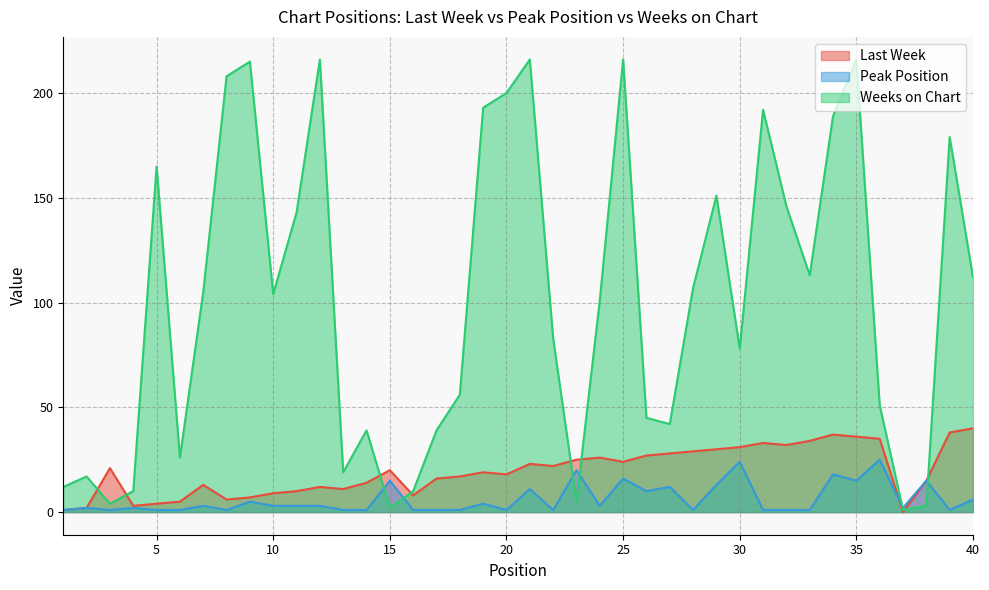

True or false: Weeks on Chart has more than 0 interior local peaks.

True